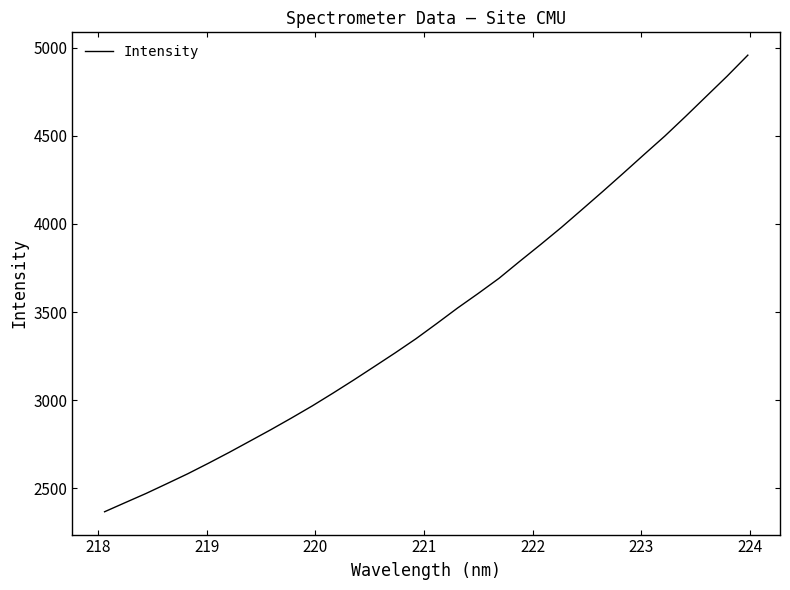

What is the smallest value displayed?

2366.2